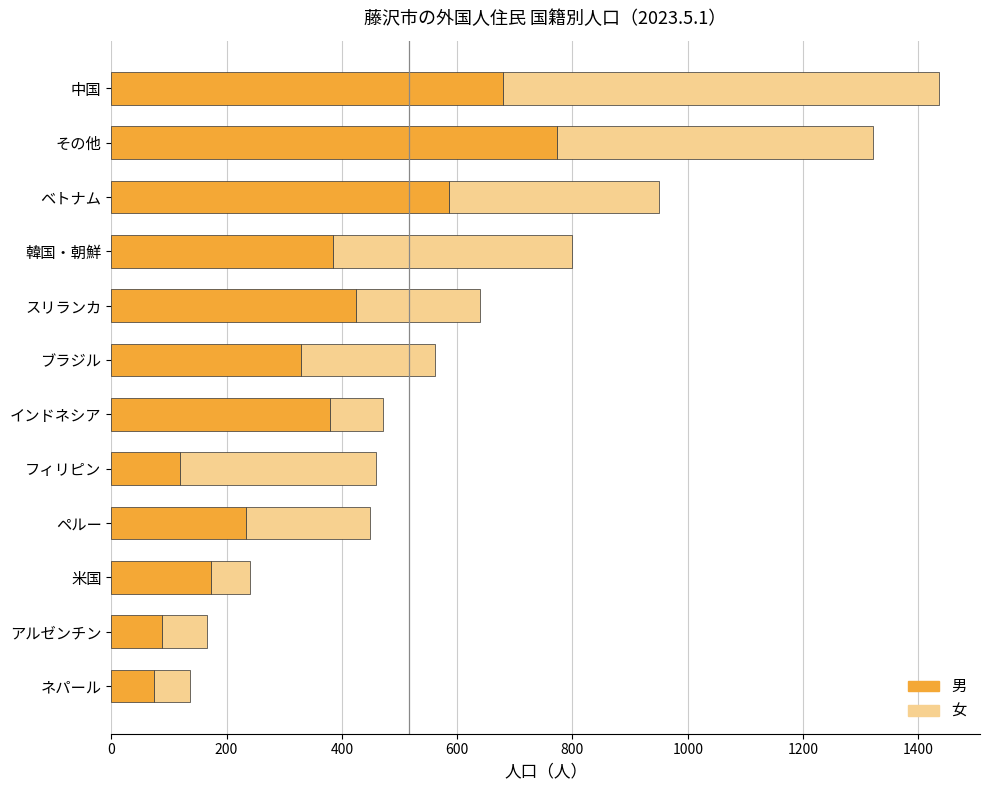

What is the lowest value of the 男 series?

75